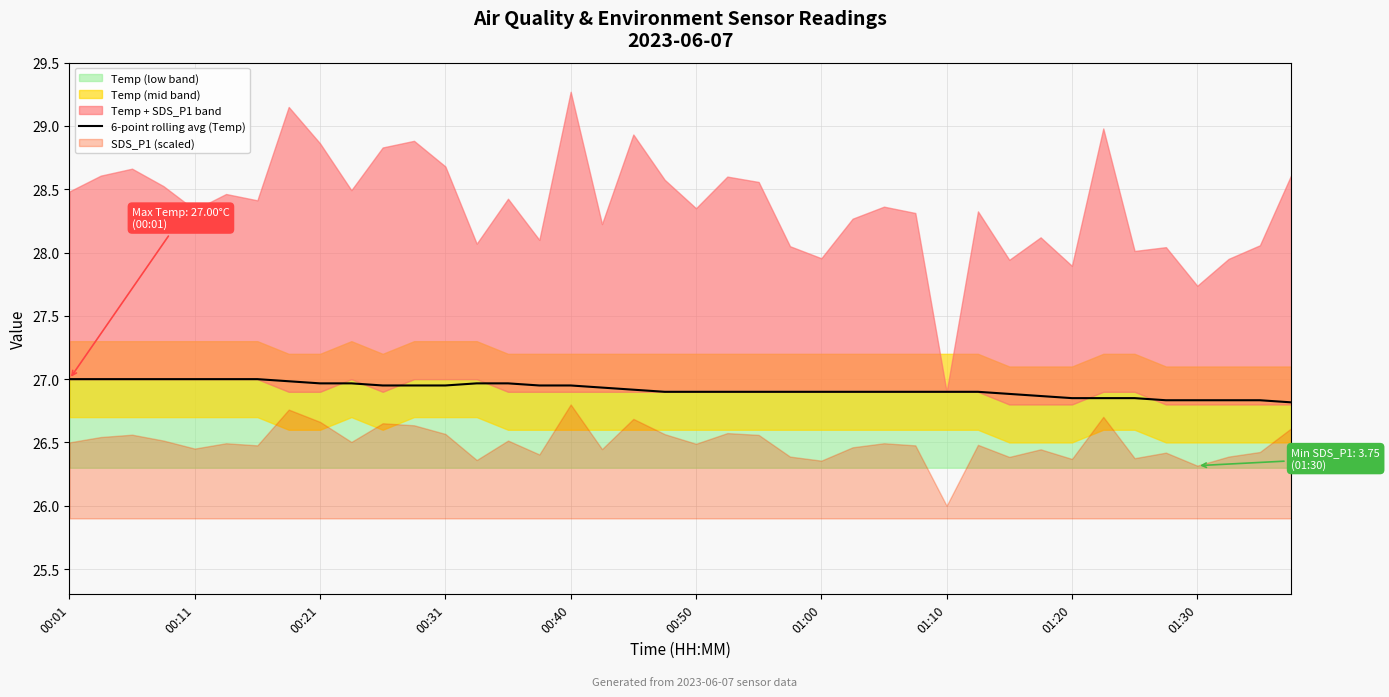

True or false: 6-point rolling avg (Temp) has a value of 26.9 at 01:00.

True